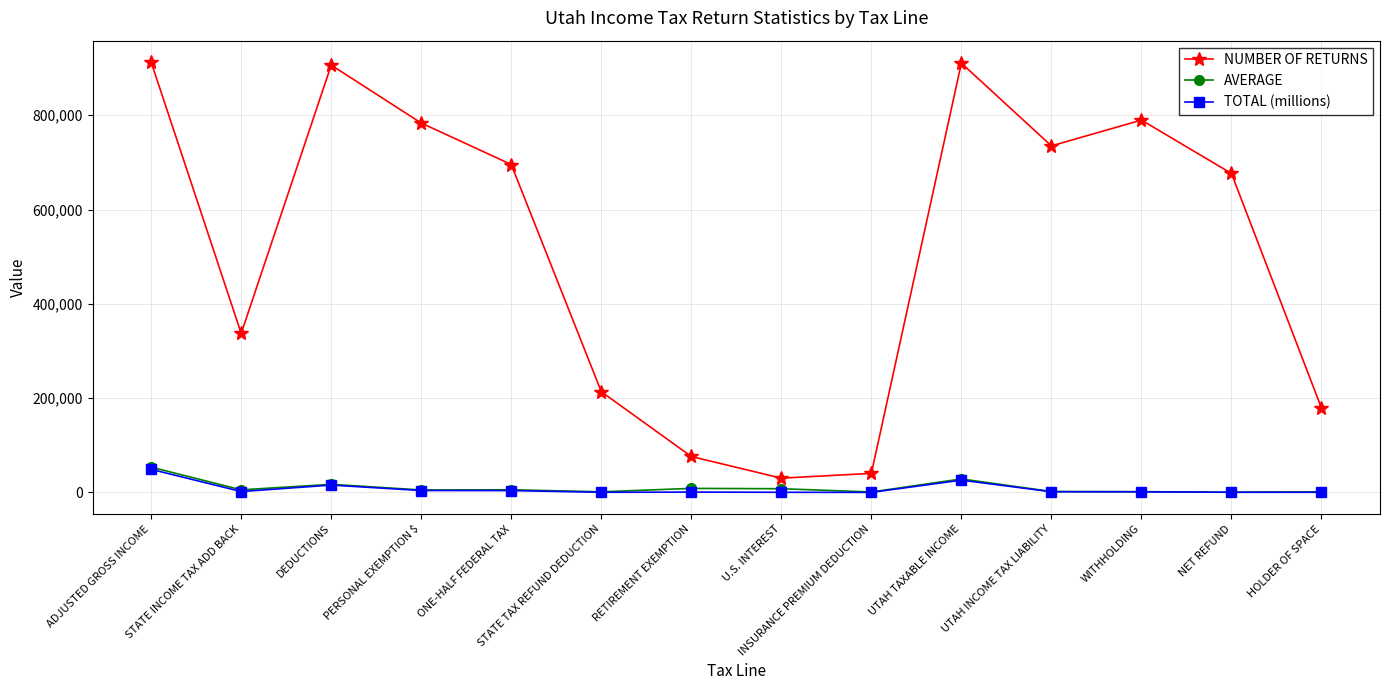

At which label does TOTAL (millions) reach its peak?

ADJUSTED GROSS INCOME